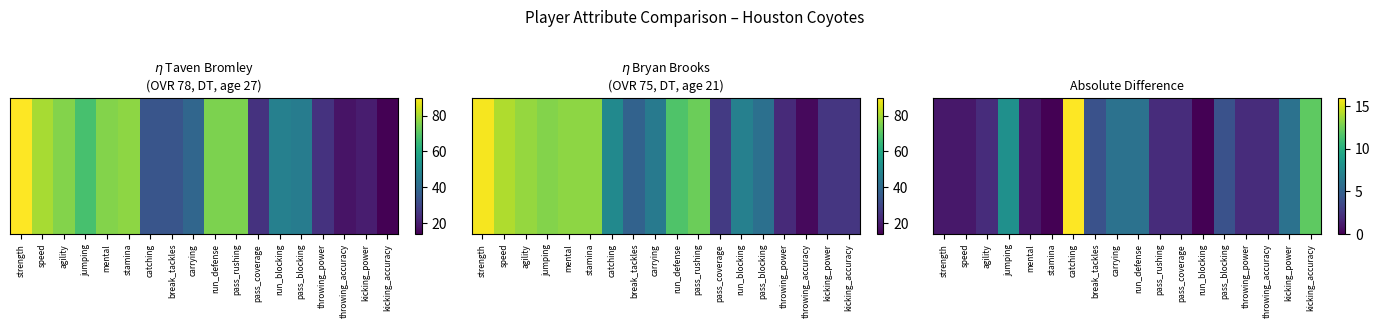

What is the difference between the maximum and minimum values?

16